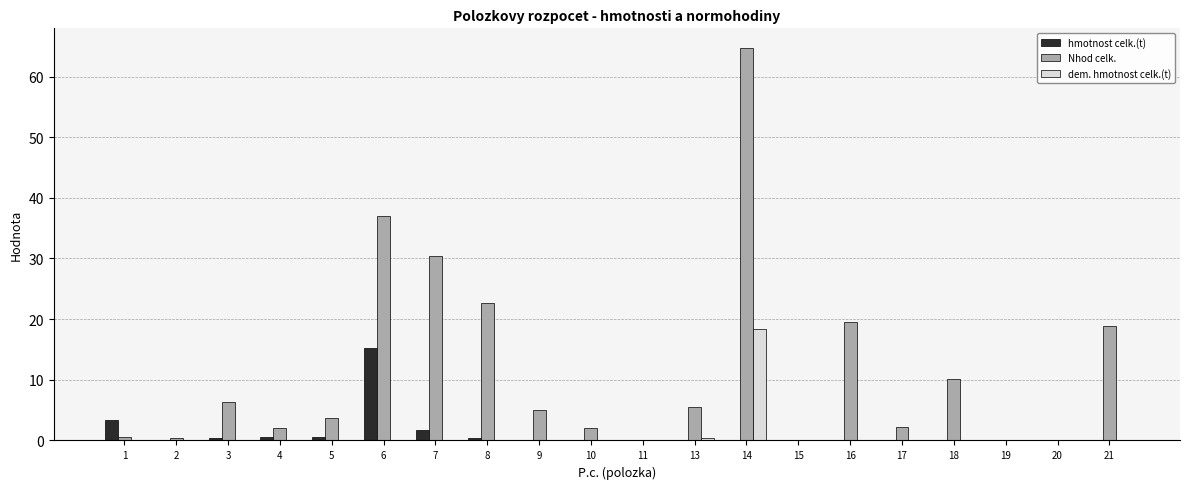

At which label does Nhod celk. reach its peak?

14